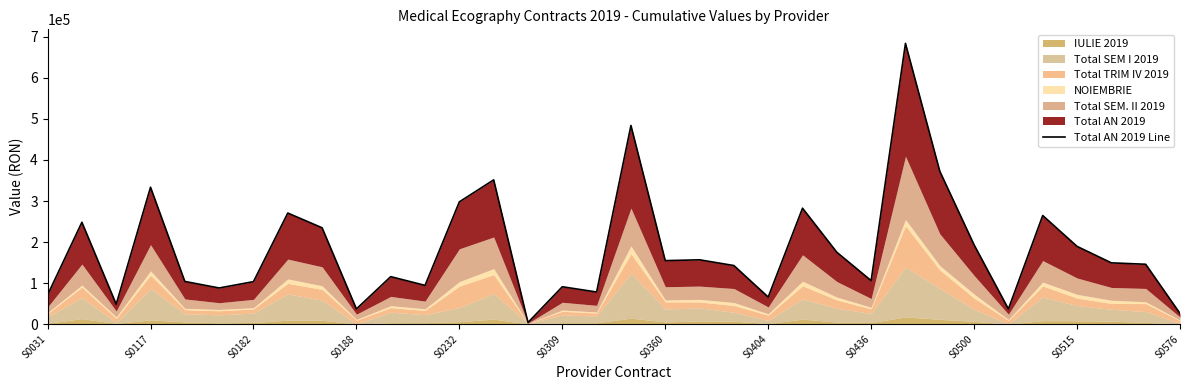

Between S0515 and S0309, which is larger?

S0515